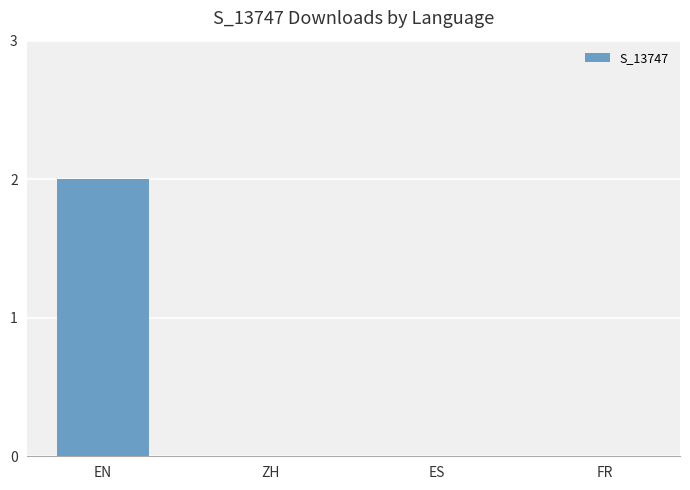

Count the number of categories in the chart.

4